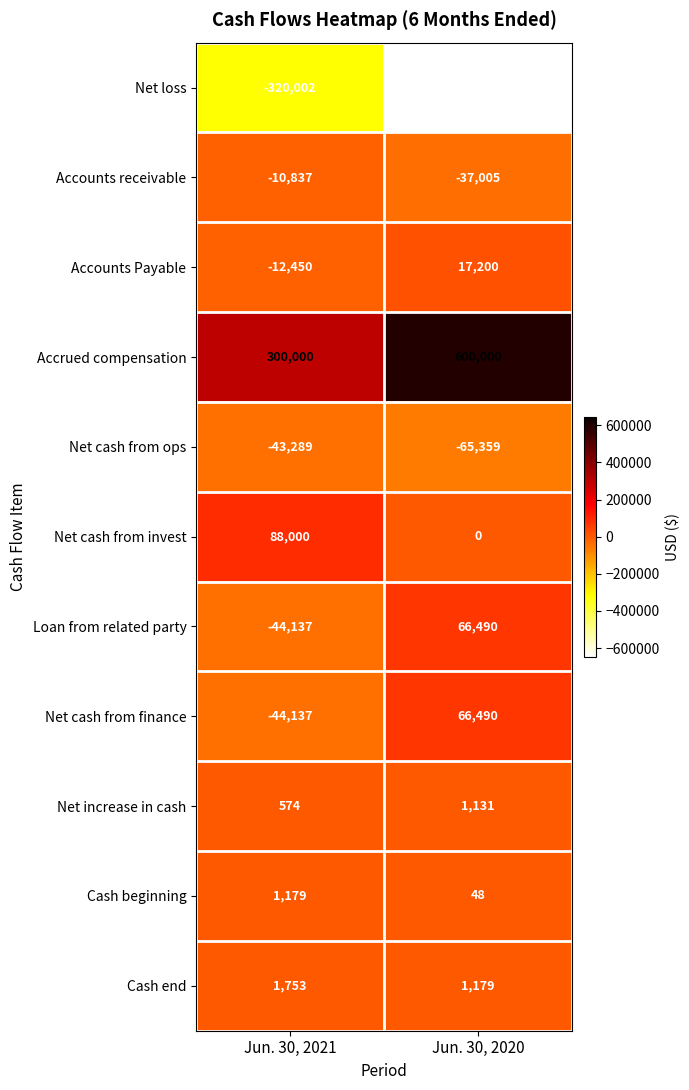

What is the average value of the Cash beginning series?

614